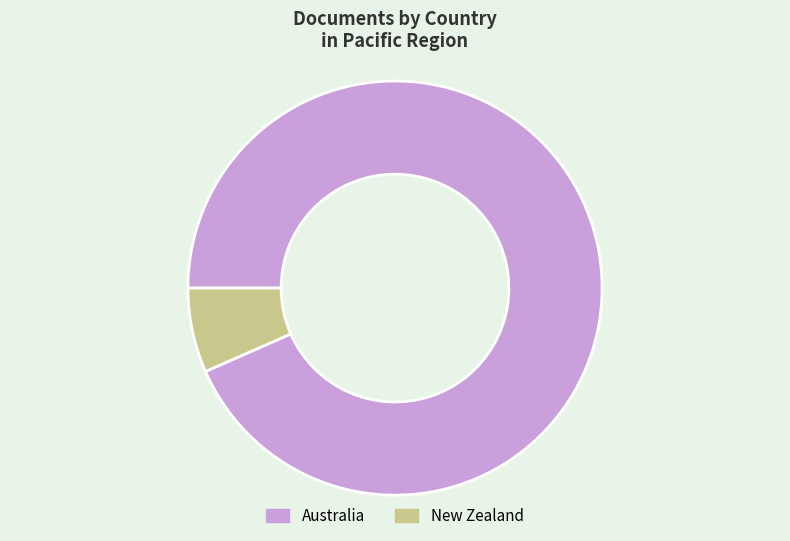

What is the majority slice?

Australia